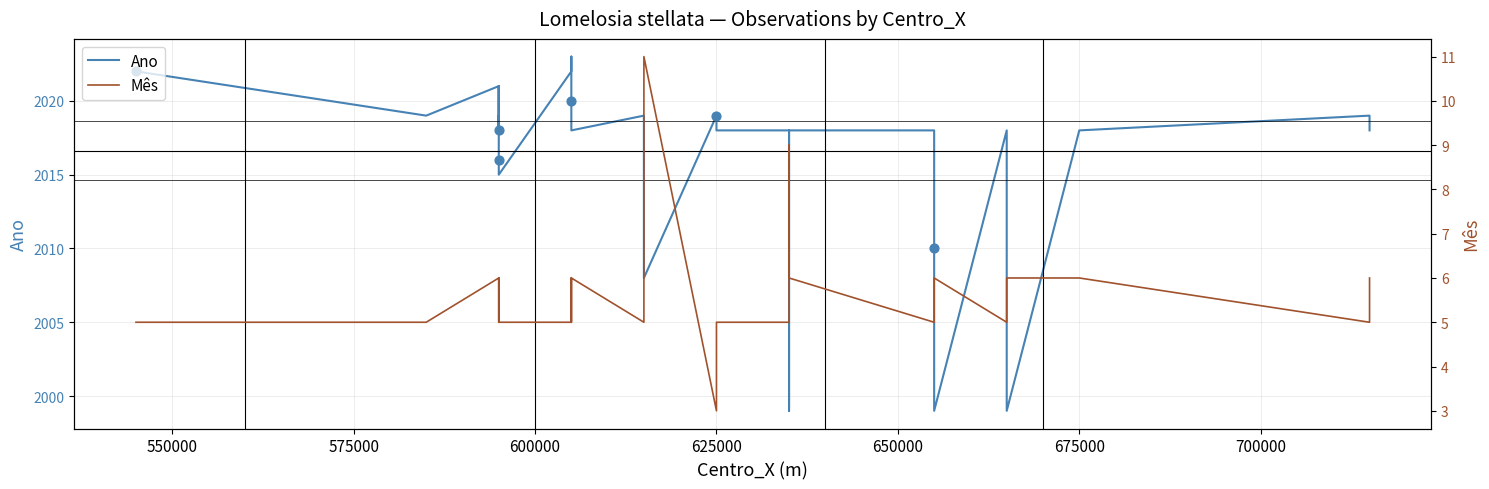

Which series has the largest Y range (max minus min)?

Ano